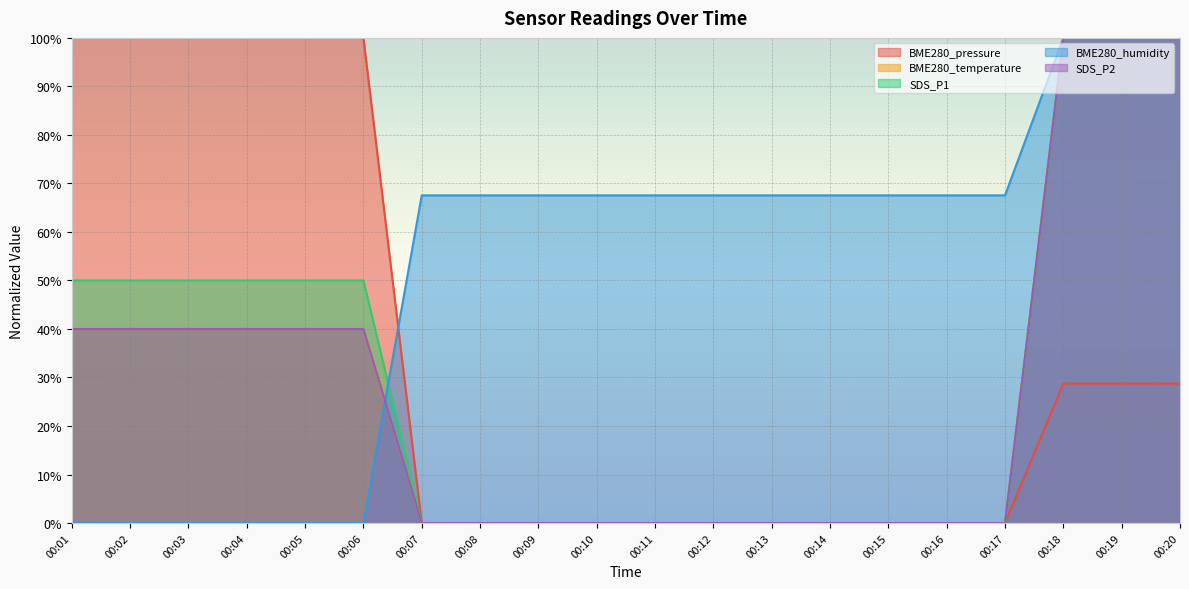

Between 00:13 and 00:04, which is larger?

00:04